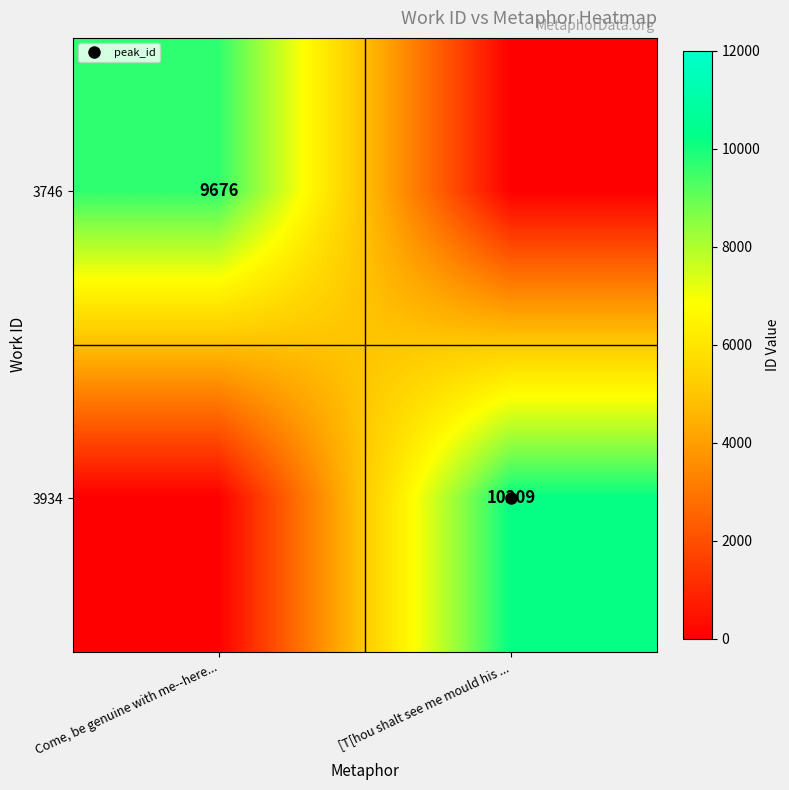

Rank the categories by 3934 value from lowest to highest.

Come, be genuine with me--here..., [T[hou shalt see me mould his ...